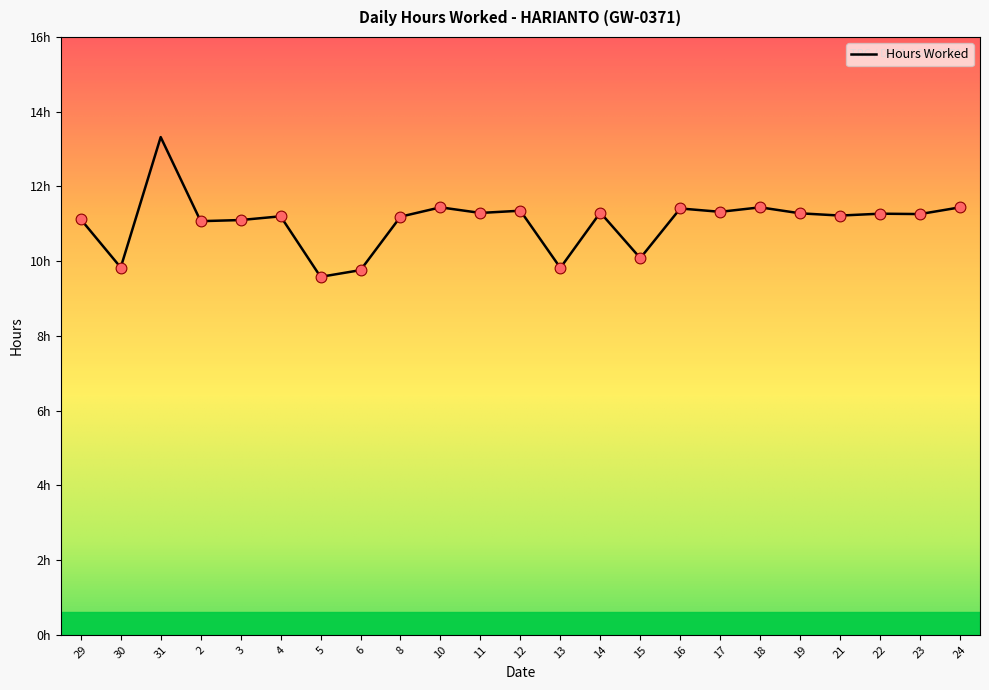

What is the ratio of the value at 8 to the value at 31?

0.8